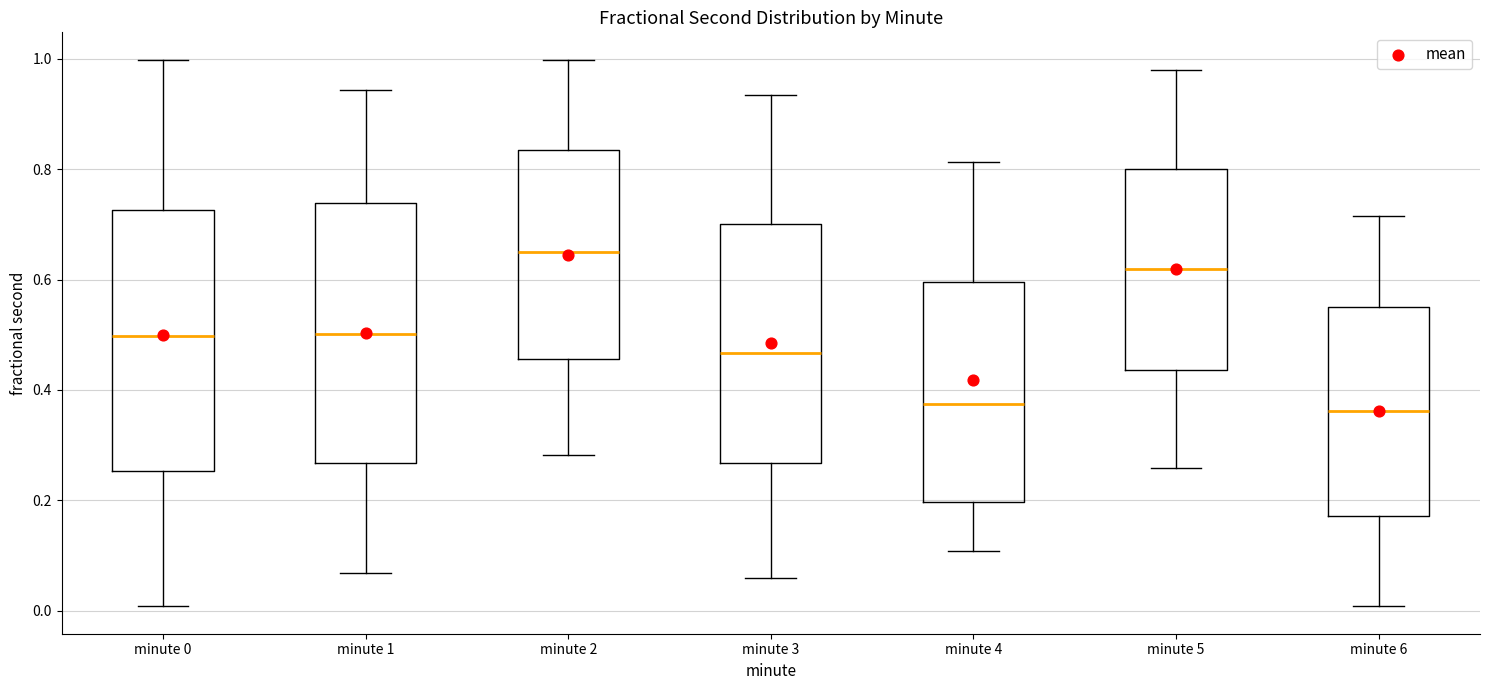

Reading left to right, read every box against the y-axis: the position of its median line, the range the box covers, and the ends of its whiskers. The values are not printed on the chart, so give them approximately, as read against the axis.

minute 0: median 0.50, box 0.26 to 0.72, whiskers 0.00 to 1.00
minute 1: median 0.50, box 0.26 to 0.74, whiskers 0.06 to 0.94
minute 2: median 0.66, box 0.46 to 0.84, whiskers 0.28 to 1.00
minute 3: median 0.46, box 0.26 to 0.70, whiskers 0.06 to 0.94
minute 4: median 0.38, box 0.20 to 0.60, whiskers 0.10 to 0.82
minute 5: median 0.62, box 0.44 to 0.80, whiskers 0.26 to 0.98
minute 6: median 0.36, box 0.18 to 0.56, whiskers 0.00 to 0.72